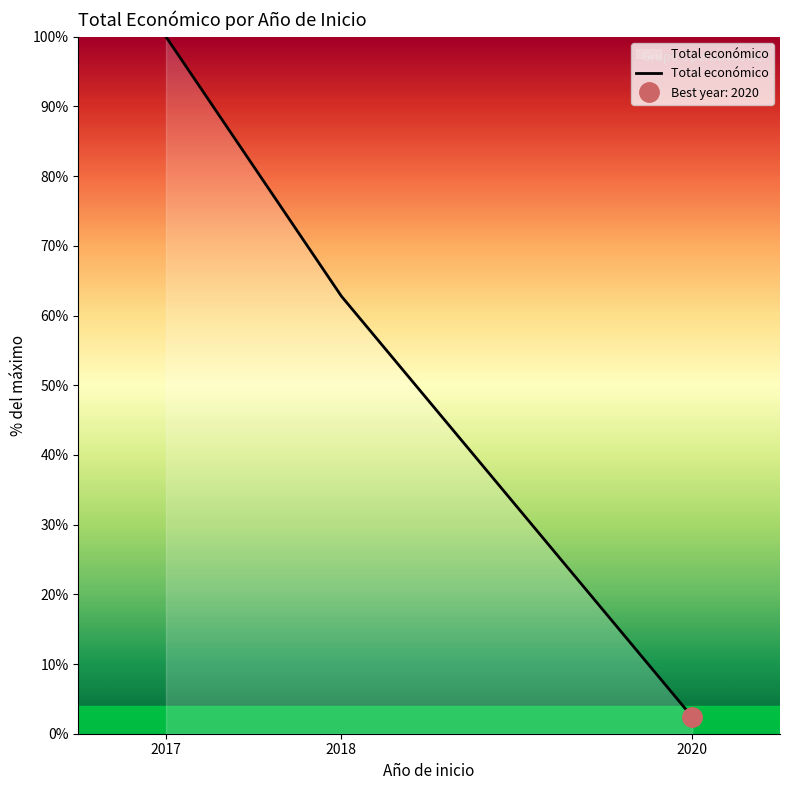

How many data points does each series have?

3